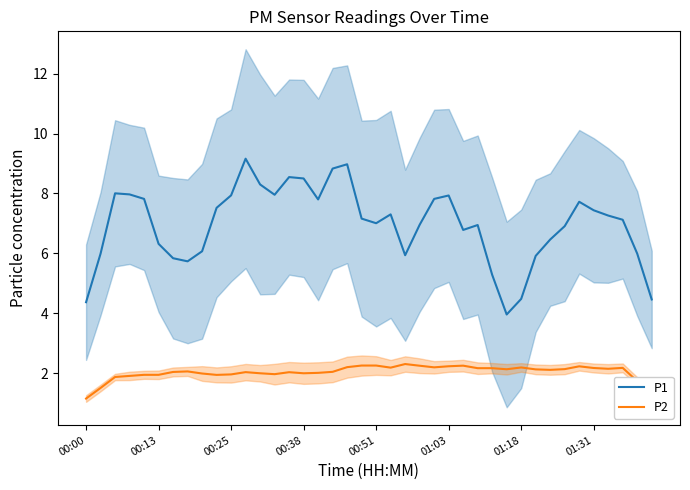

True or false: P1 and P2 cross at least once.

False